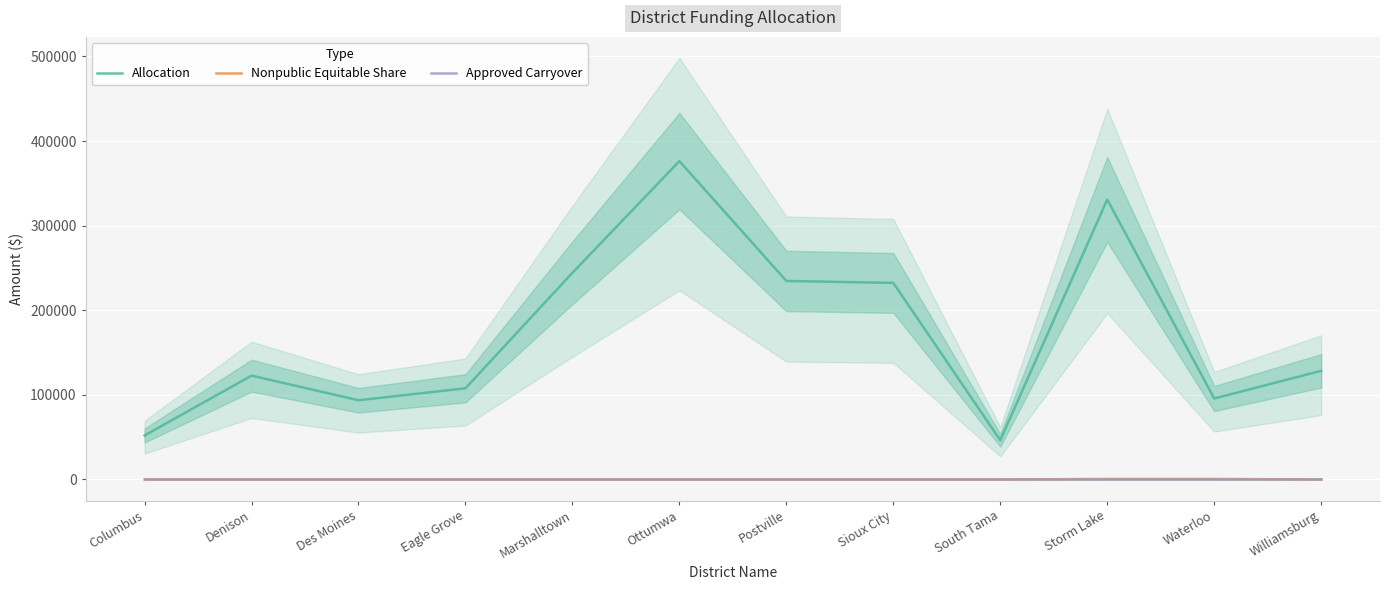

Is this an area chart (filled region under the line)?

No